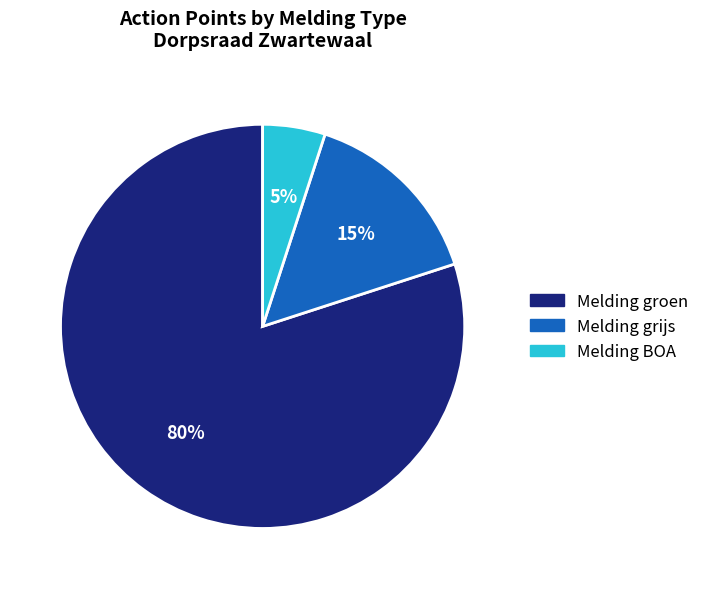

Between Melding groen and Melding BOA, which is larger?

Melding groen